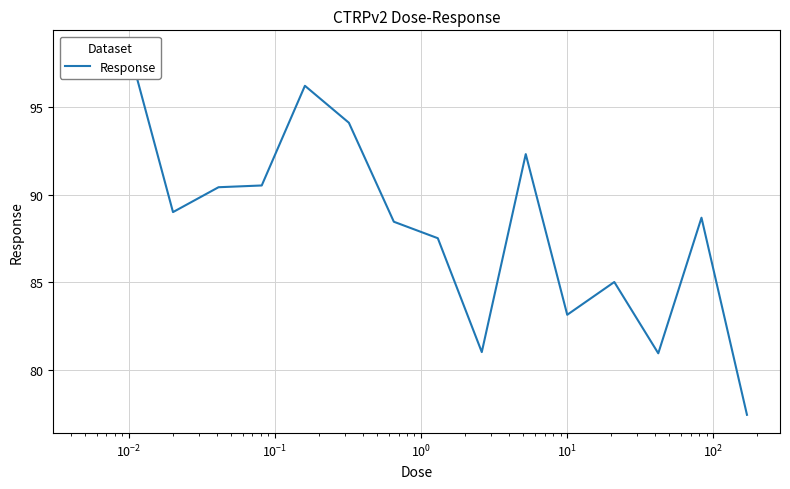

True or false: there are more than 2 points higher than both neighbors.

True